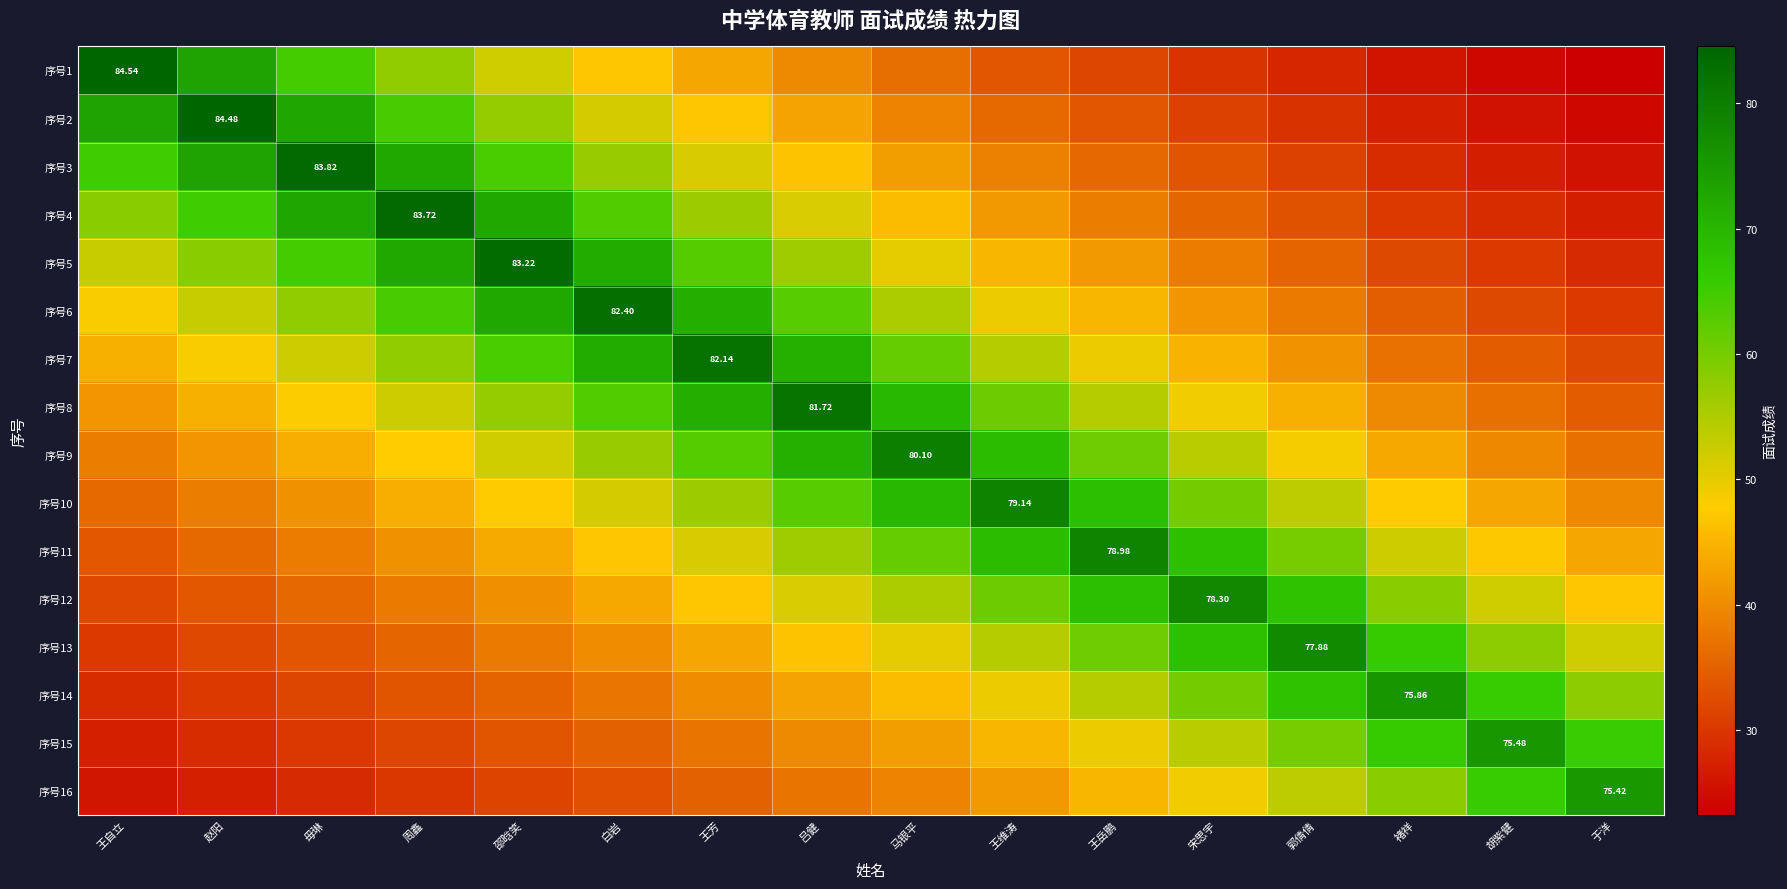

What is the difference between the 序号4 values at 马银平 and 褚祥?

15.4